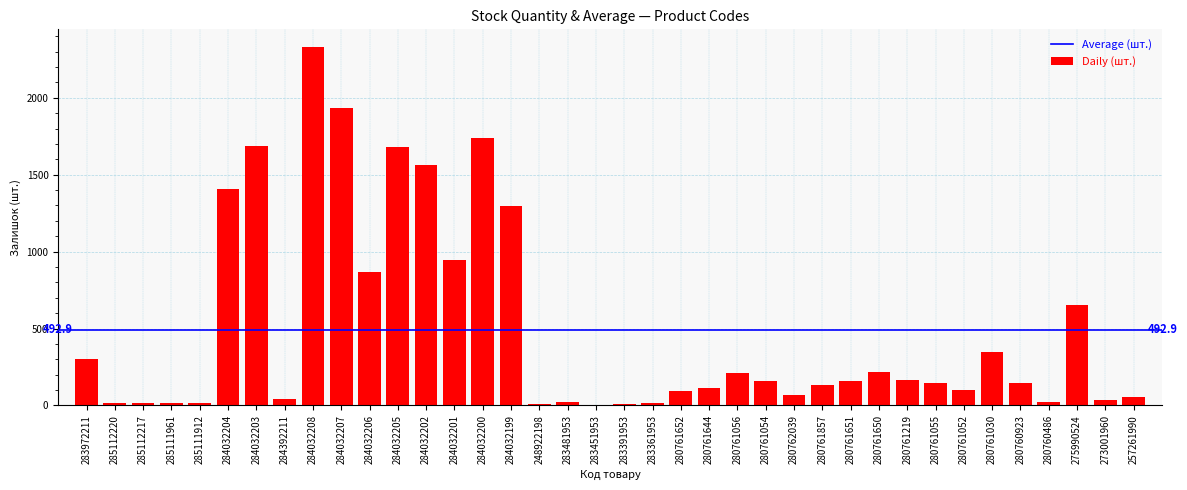

What is the change in value from 283972211 to 280761056?

-89